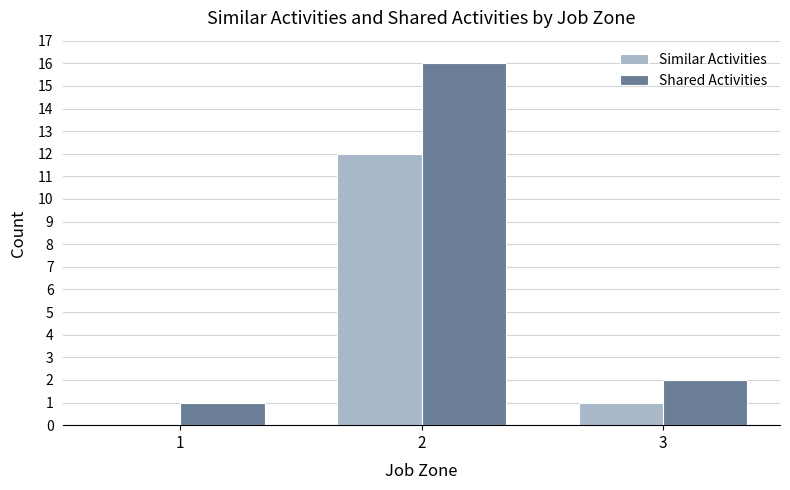

Reading left to right, list all the values displayed in this chart.

Similar Activities: 1=0	2=12	3=1
Shared Activities: 1=1	2=16	3=2